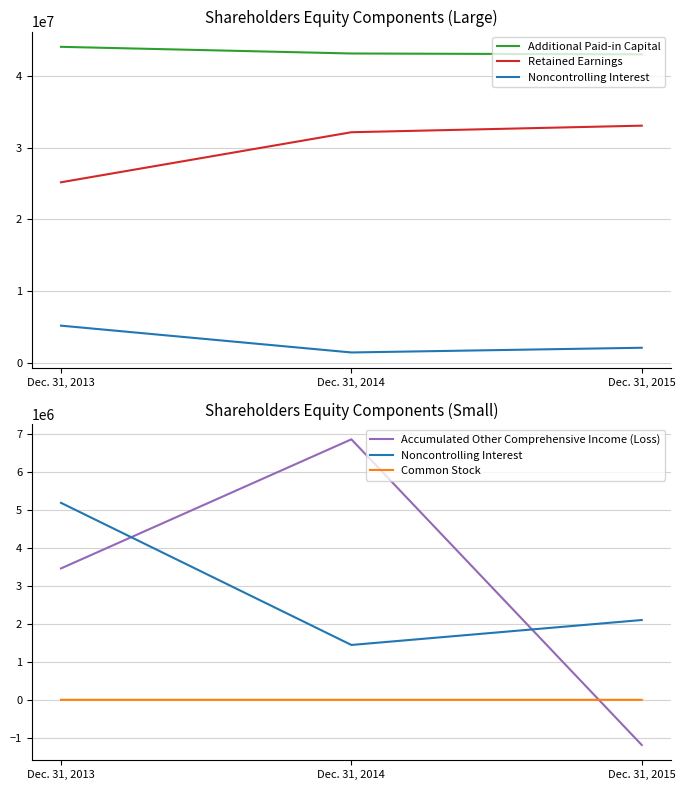

How many lines are shown in the chart?

5